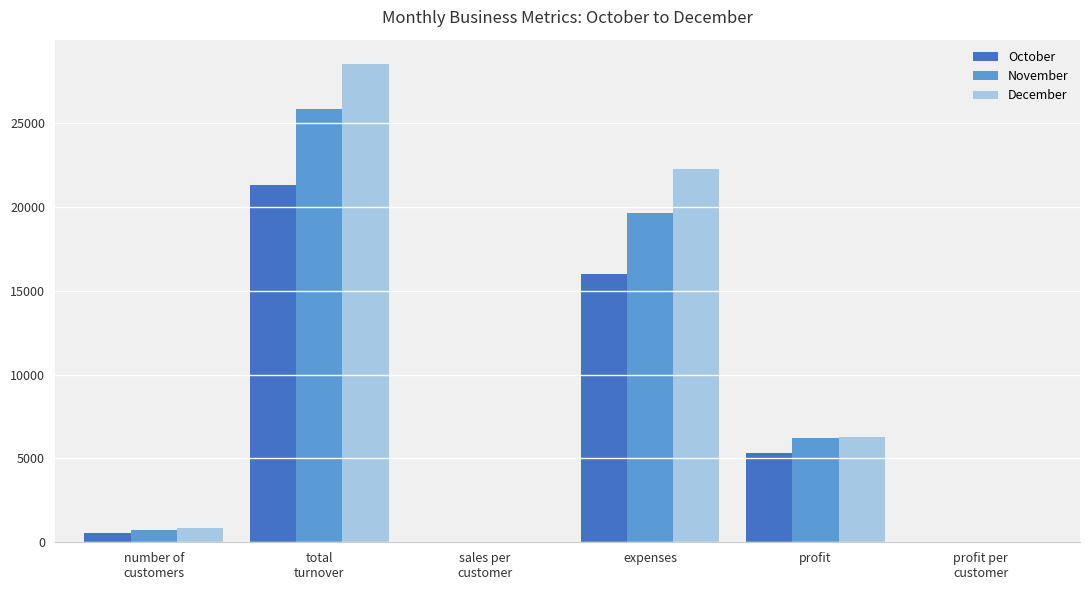

What is the sum of all December values?

58017.3